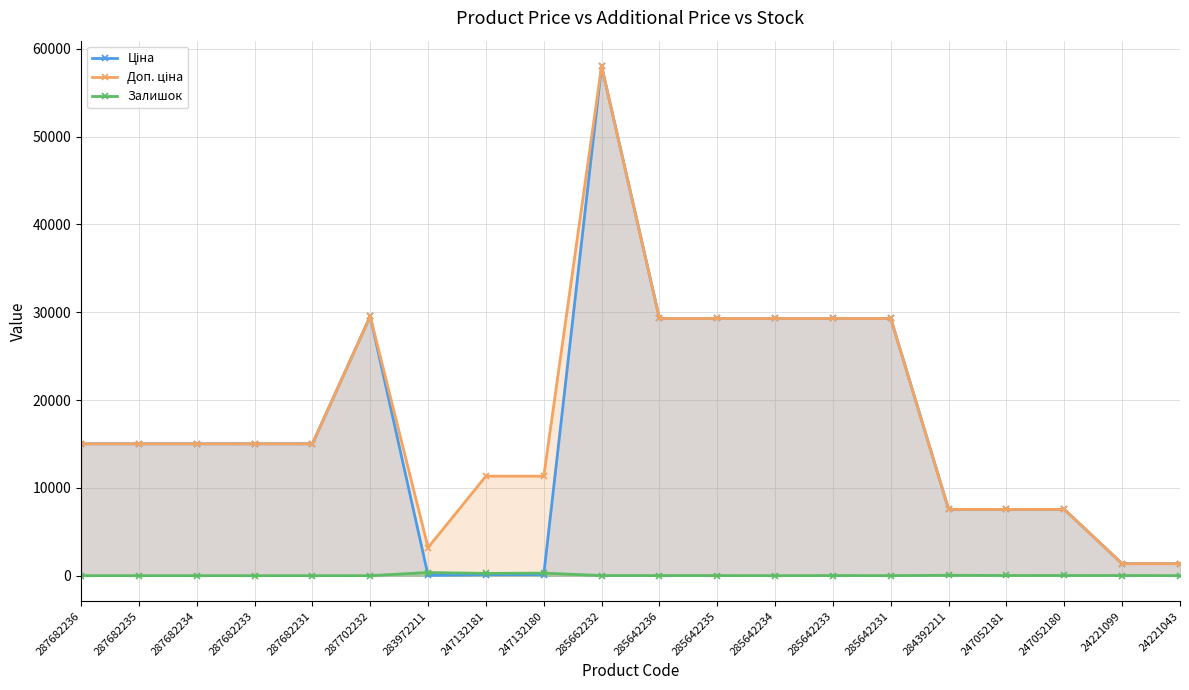

What is the spread (max minus min) of values at 285642235?

29283.9